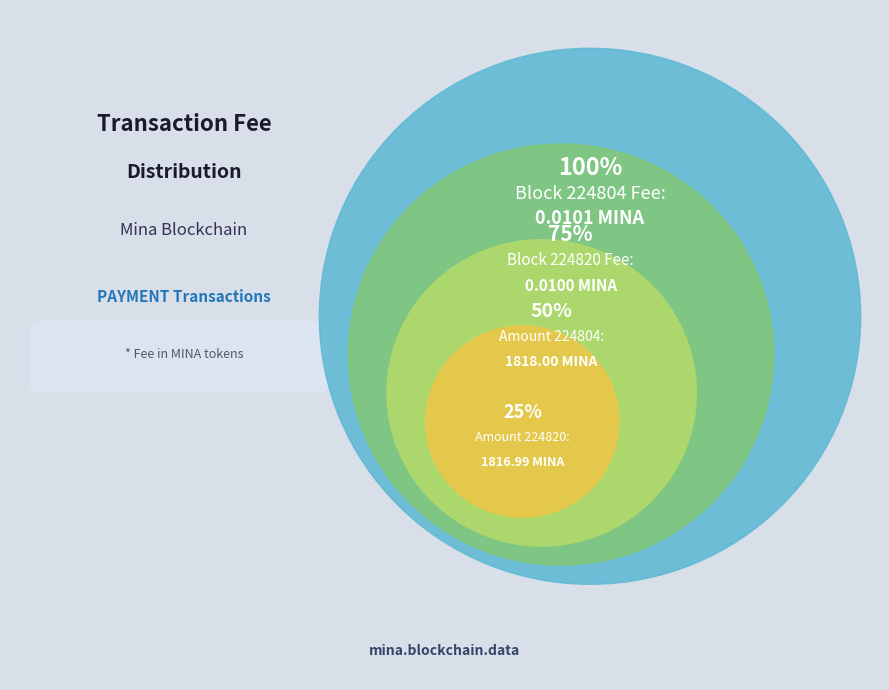

Which category has the biggest portion of the pie?

224804